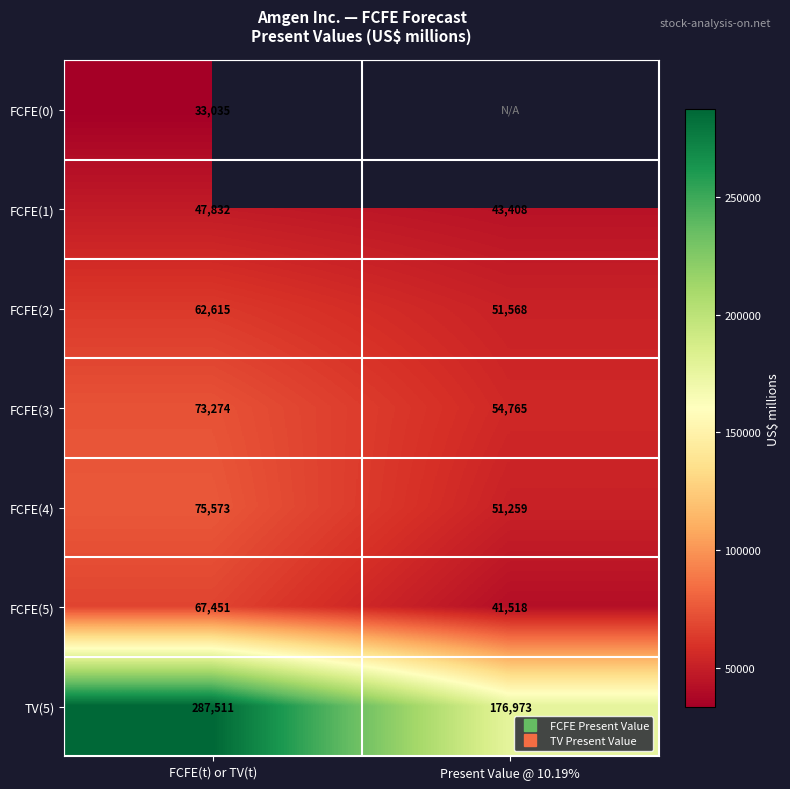

How many series are shown in this chart?

7